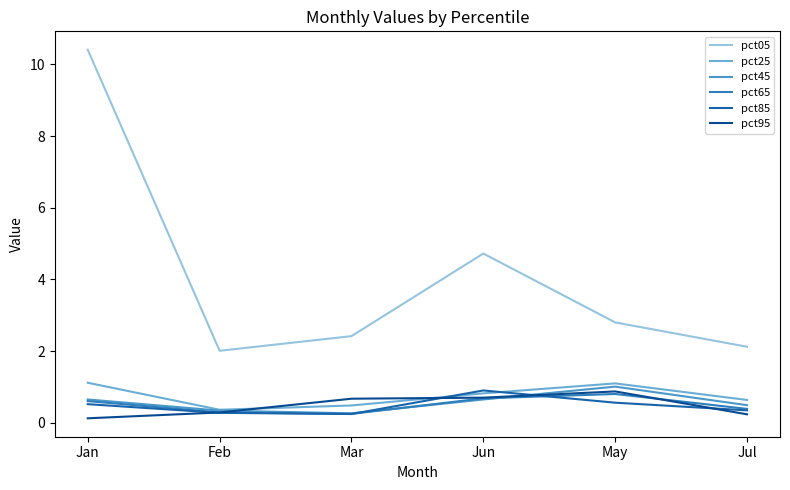

True or false: pct05 has a value of 10.4 at Jan.

True